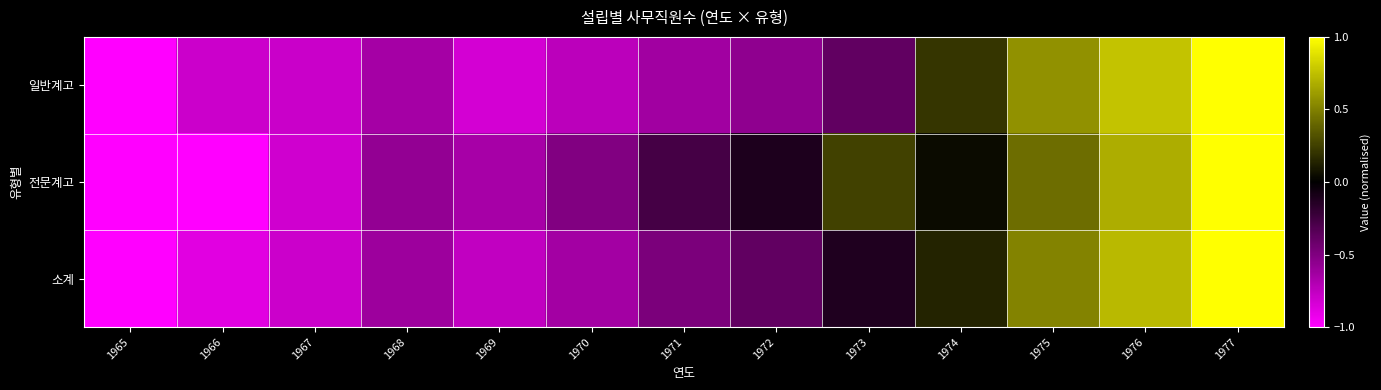

List the series in order of their peak value, lowest first.

일반계고, 전문계고, 소계